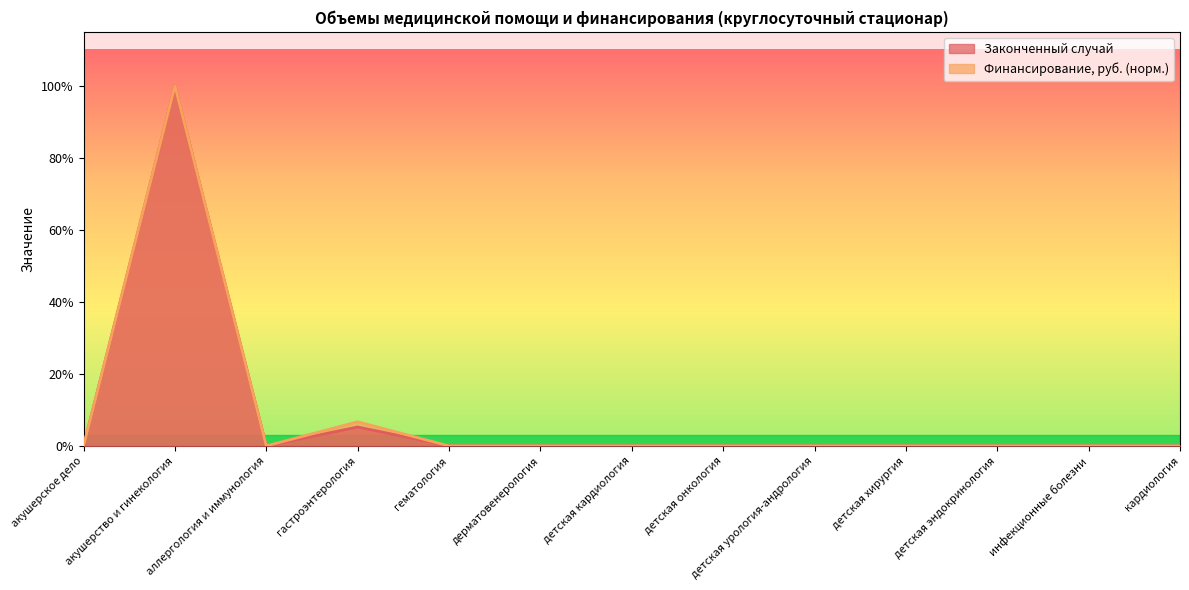

Between детская кардиология and инфекционные болезни, which series saw the biggest shift?

Законченный случай